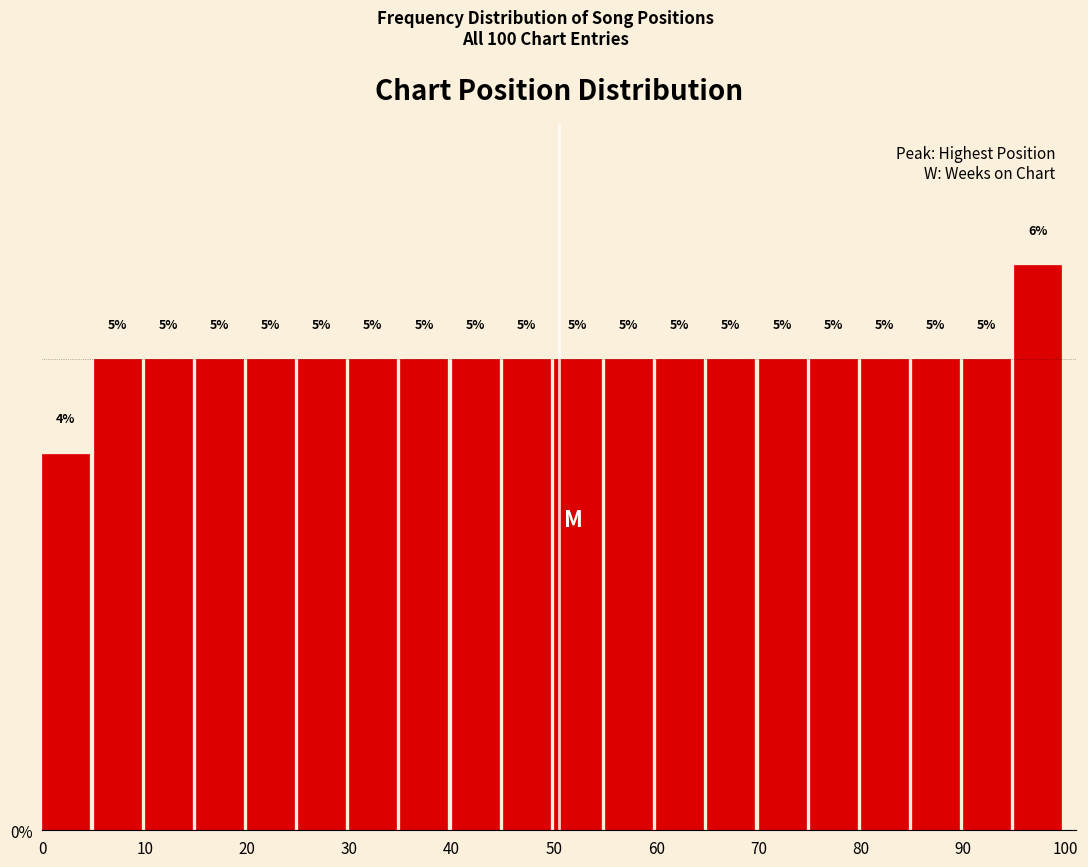

How tall is the bar that spans 25 to 30 on the x-axis?

5